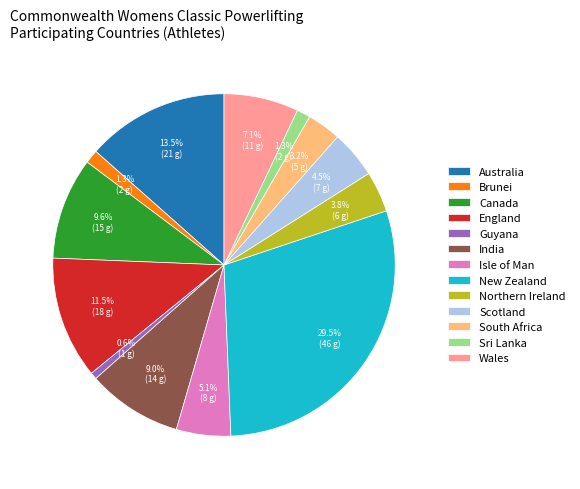

Between England and Guyana, which is larger?

England